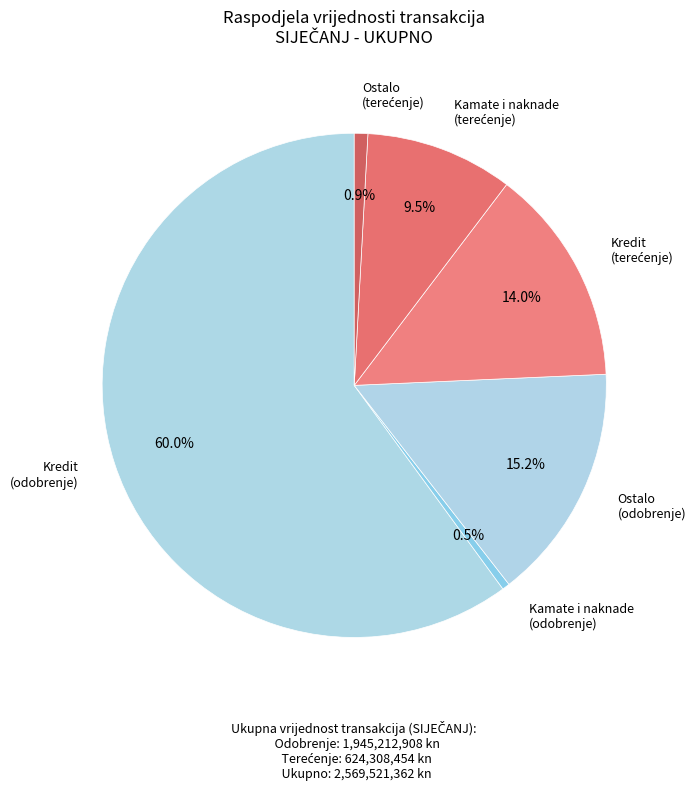

Count the number of slices in the pie.

6